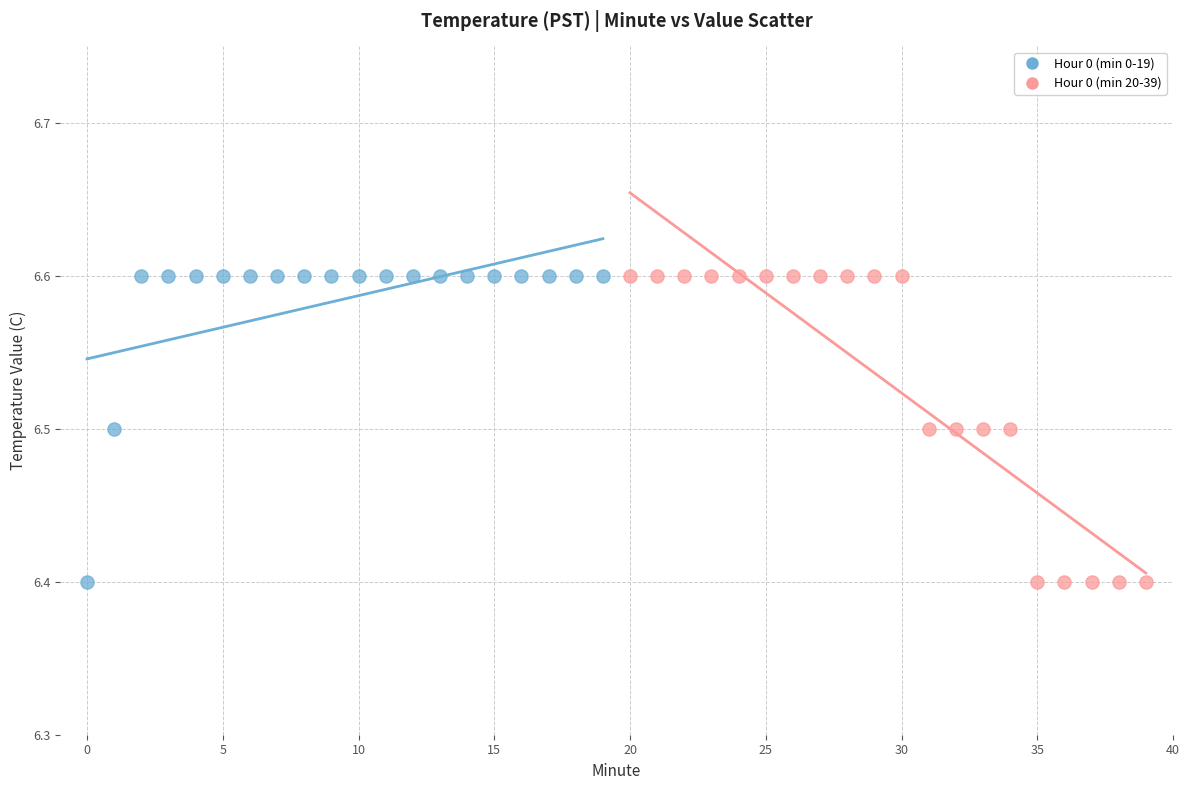

What are all the series names shown in the legend?

Hour 0 (min 0-19), Hour 0 (min 20-39)